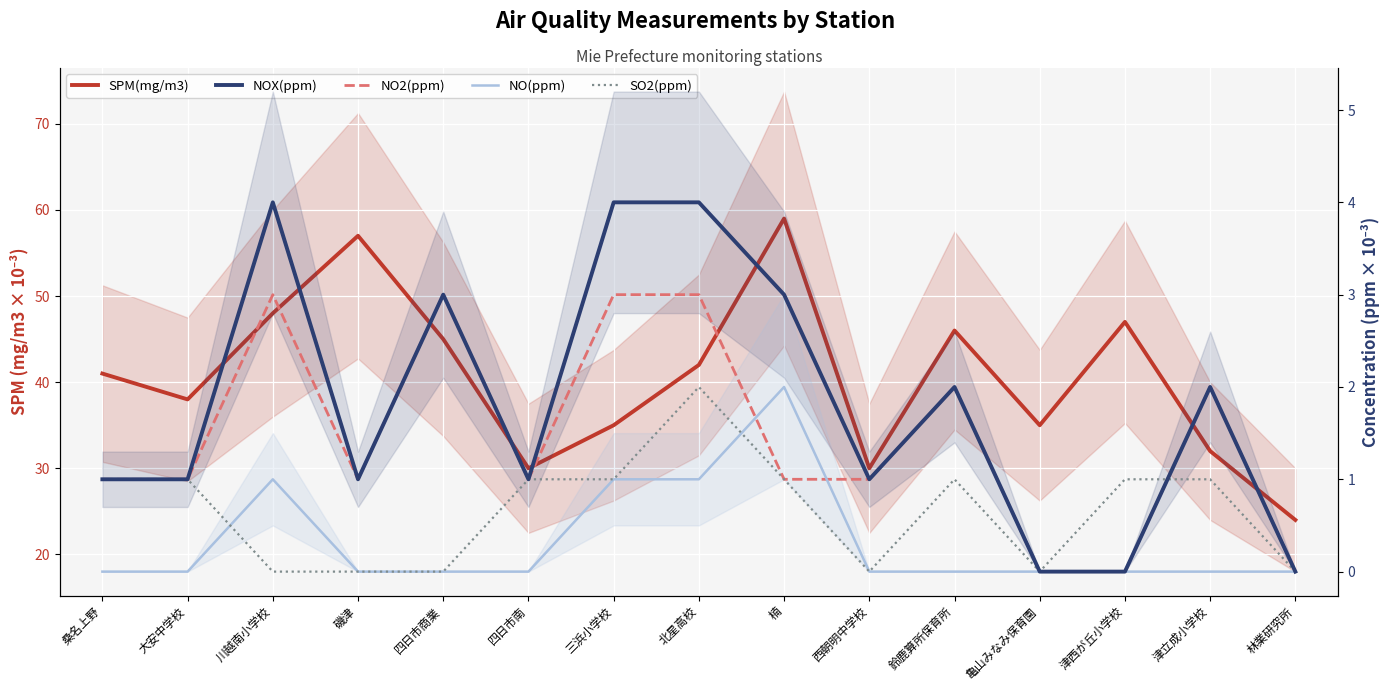

What is the difference between the maximum and minimum values in the NOX(ppm) series?

4